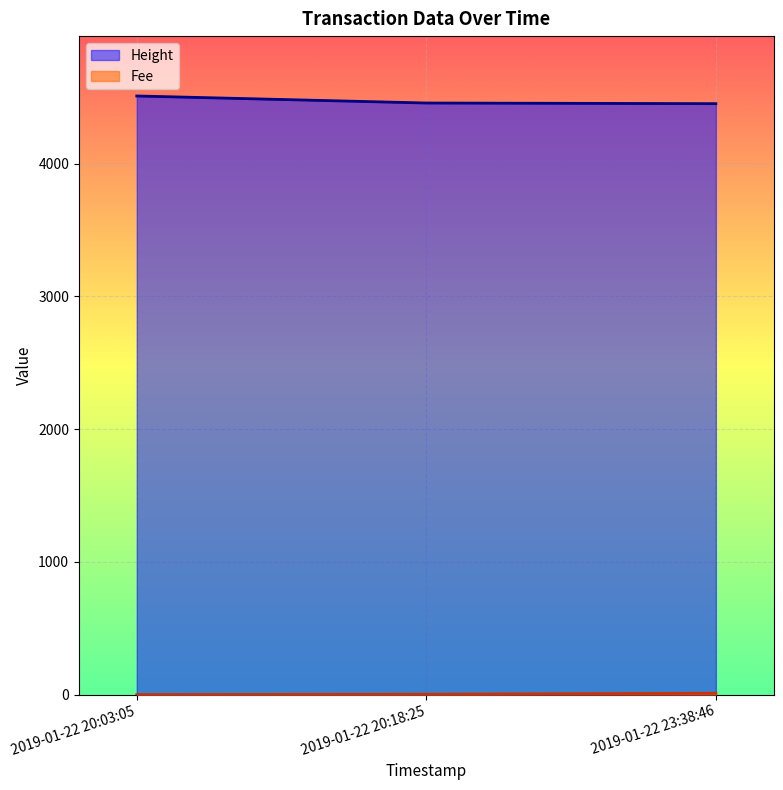

At which label does Fee first exceed 2?

2019-01-22 20:18:25